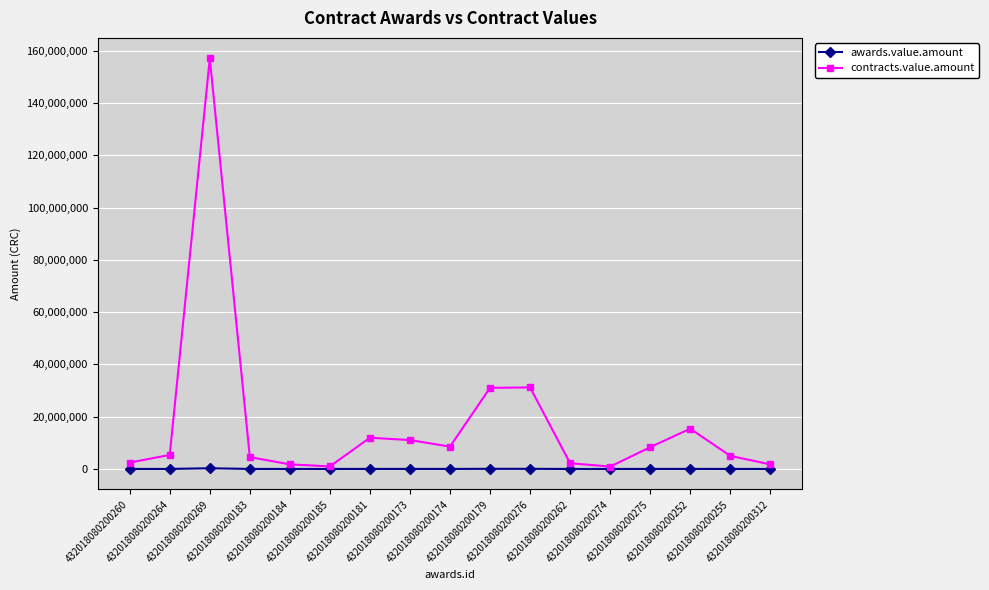

List the series in order of their overall mean, lowest first.

awards.value.amount, contracts.value.amount